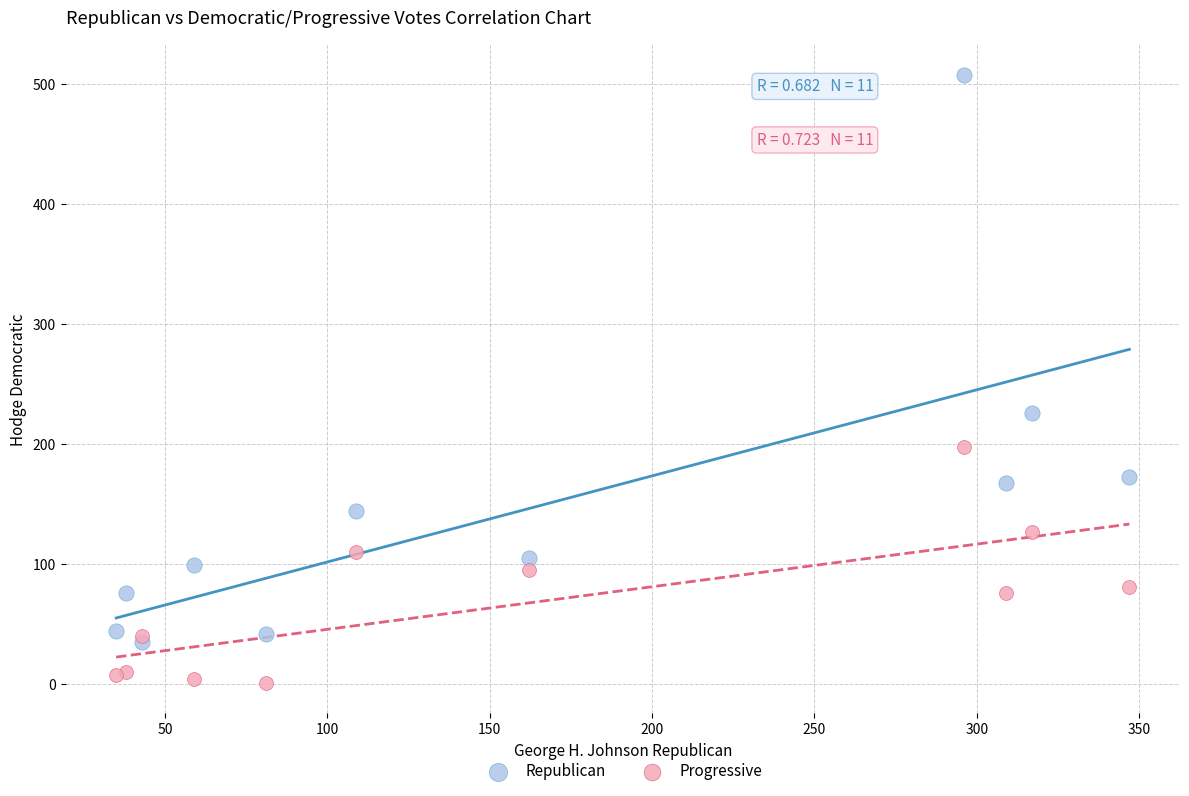

In the Republican series, what Y value is closest to 271?

226